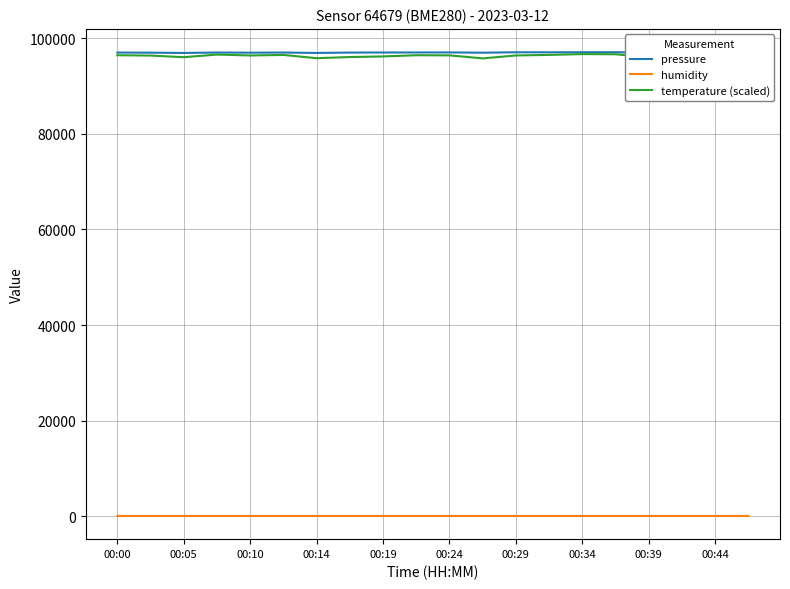

What is the sum of the pressure values at 15 and 19?

194107.7